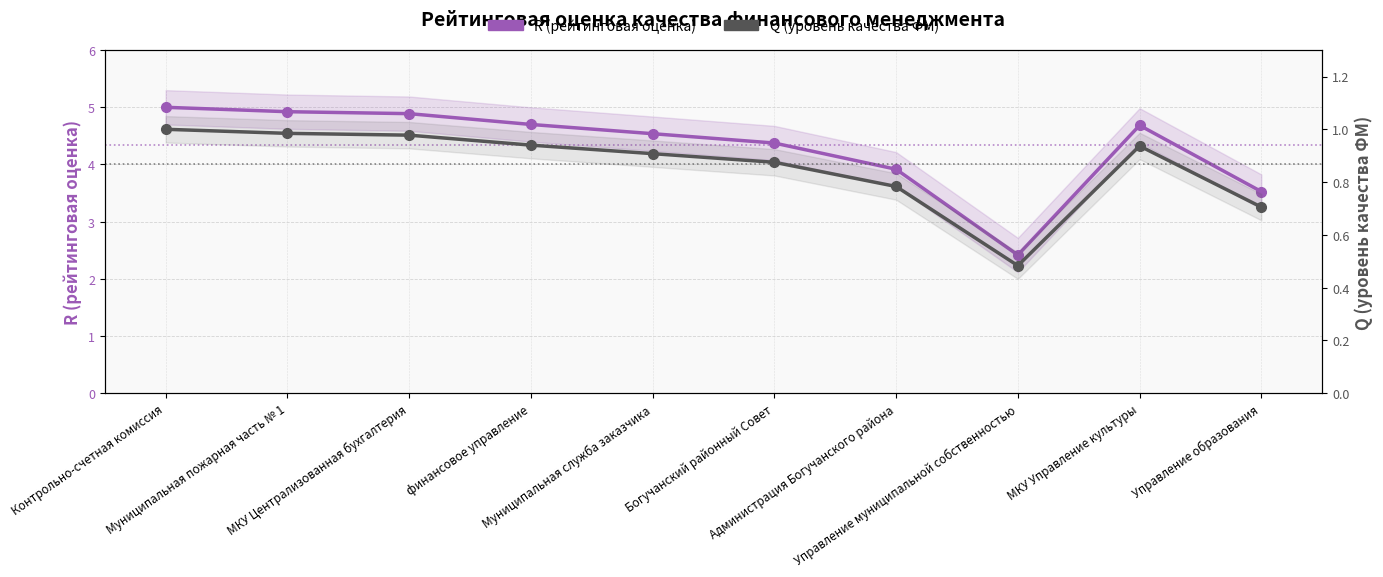

At which category does the chart reach its minimum across all series?

Управление муниципальной собственностью